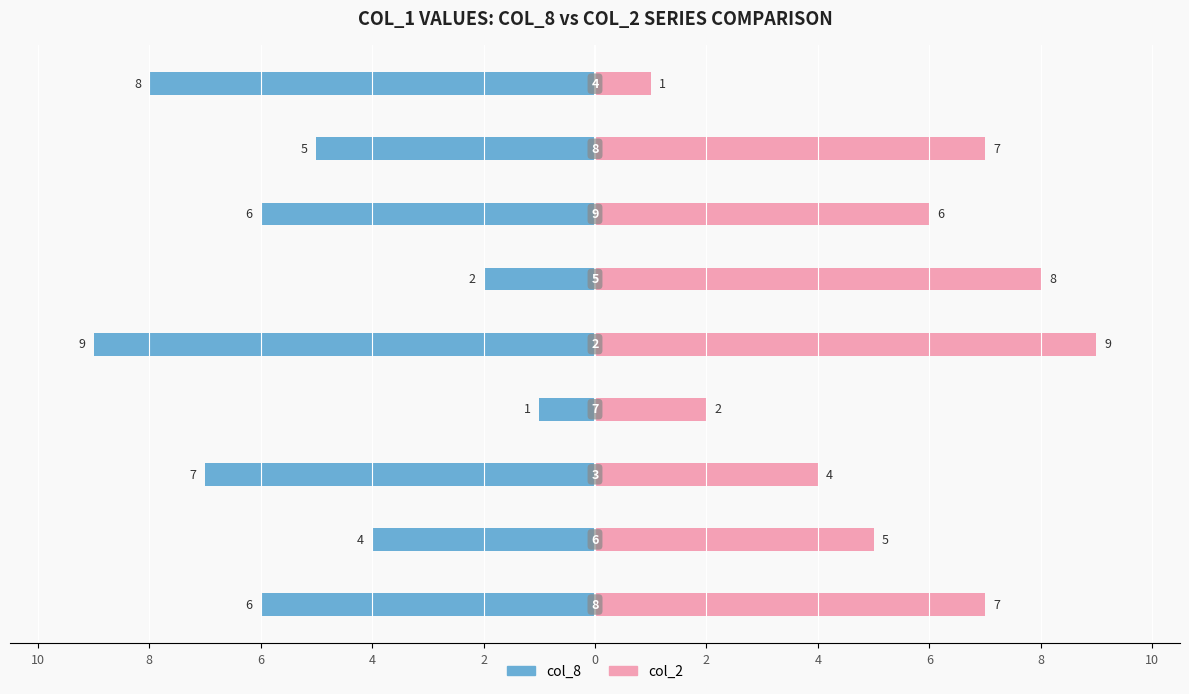

Reading right to left, transcribe all the data shown in this chart.

col_8: -8	-5	-6	-2	-9	-1	-7	-4	-6
col_2: 1	7	6	8	9	2	4	5	7